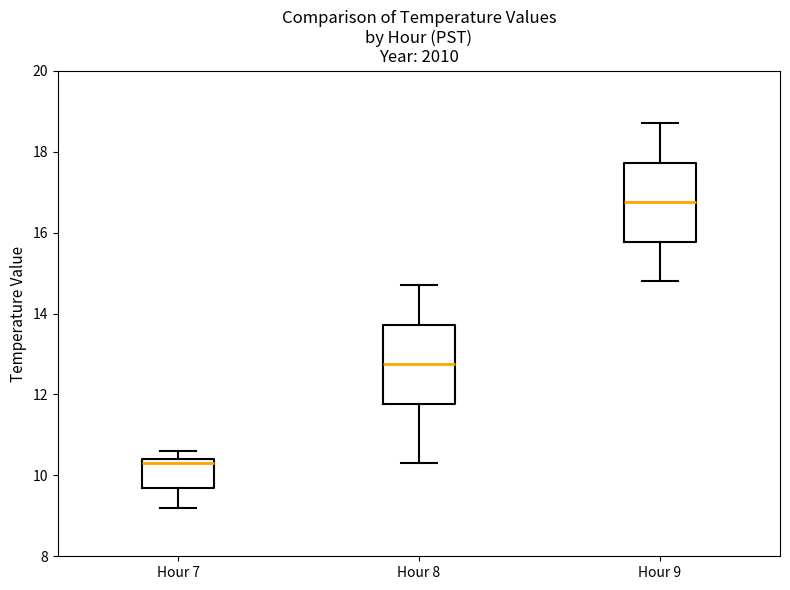

Reading left to right, read every box against the y-axis: the position of its median line, the range the box covers, and the ends of its whiskers. The values are not printed on the chart, so give them approximately, as read against the axis.

Hour 7: median 10.4 (just below the box's upper edge), box 9.8 to 10.4, whiskers 9.2 to 10.6
Hour 8: median 12.8, box 11.8 to 13.8, whiskers 10.4 to 14.8
Hour 9: median 16.8, box 15.8 to 17.8, whiskers 14.8 to 18.8